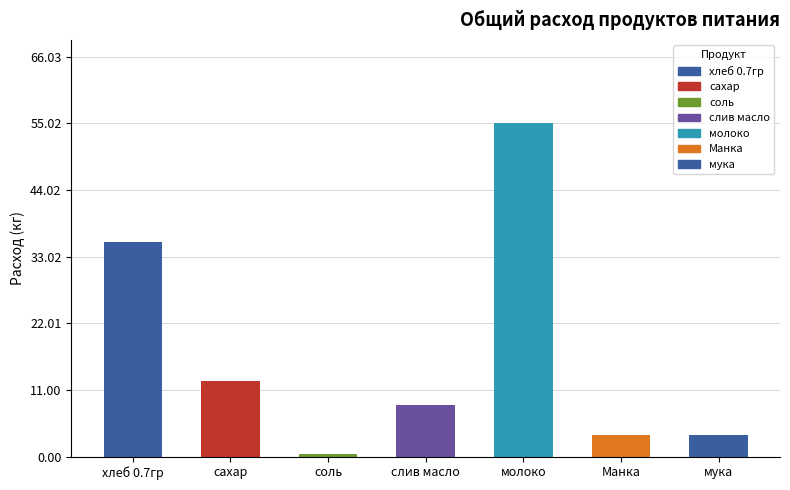

Which has a higher value, Манка or хлеб 0.7гр?

хлеб 0.7гр